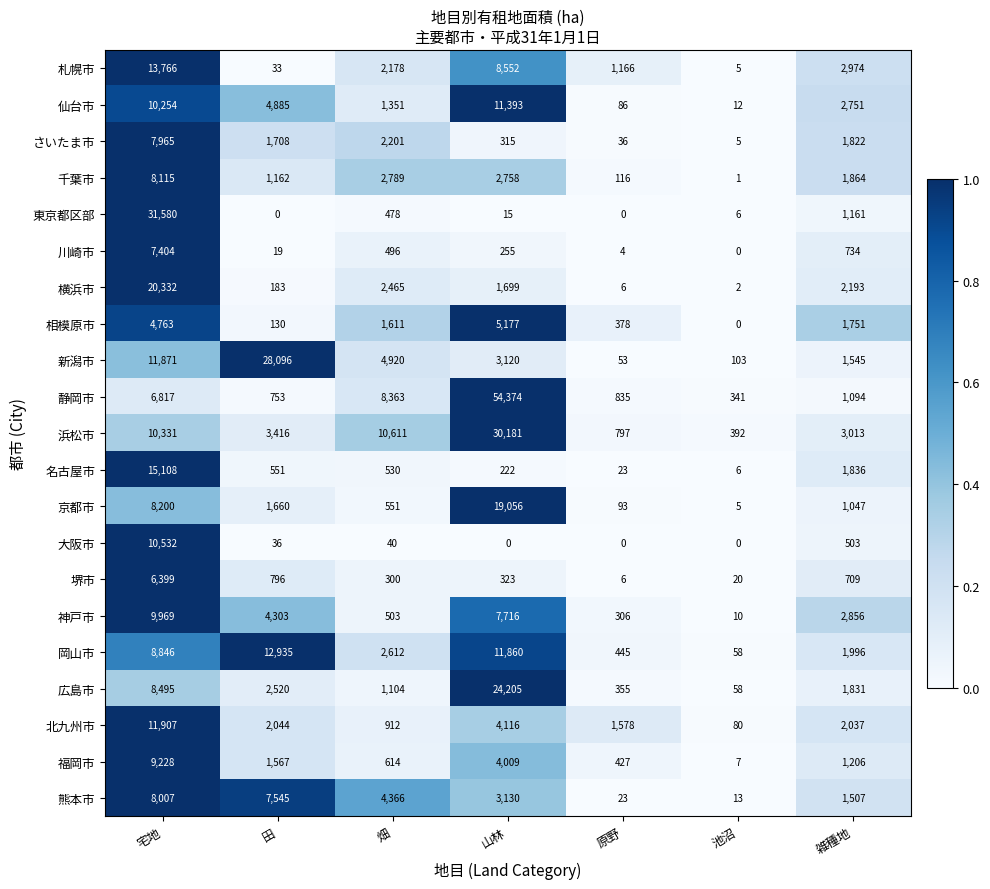

What is the average value of the 岡山市 series?

5536